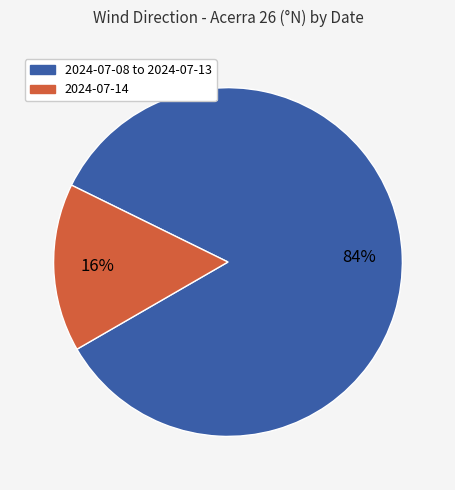

Does any single category account for the majority?

Yes